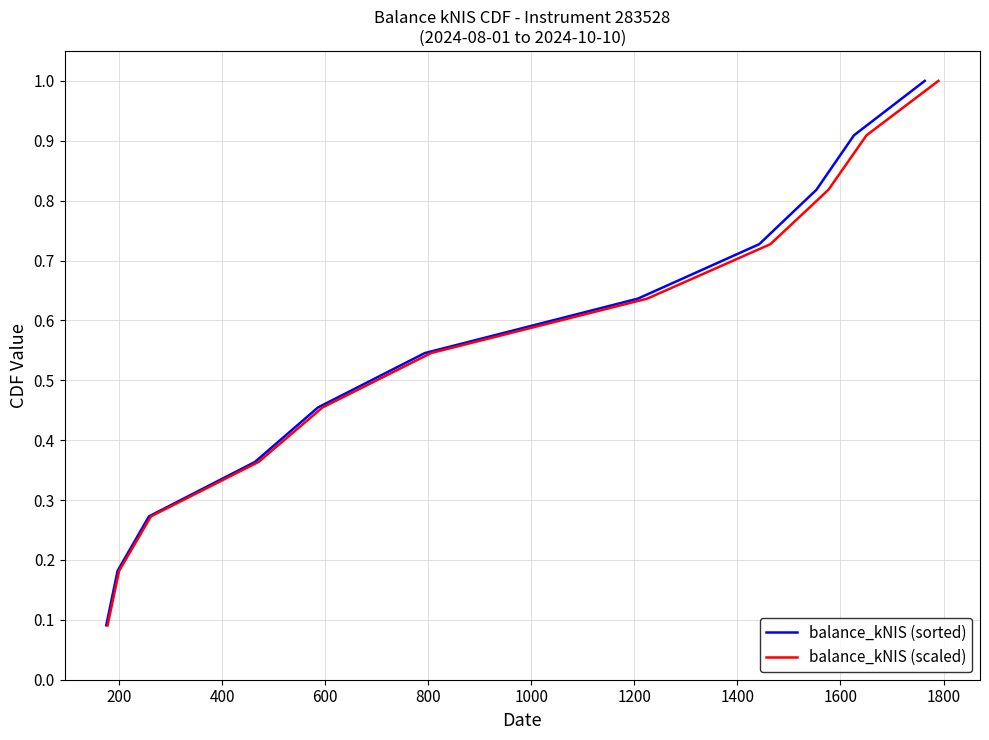

What is the highest value of the balance_kNIS (sorted) series?

1.0